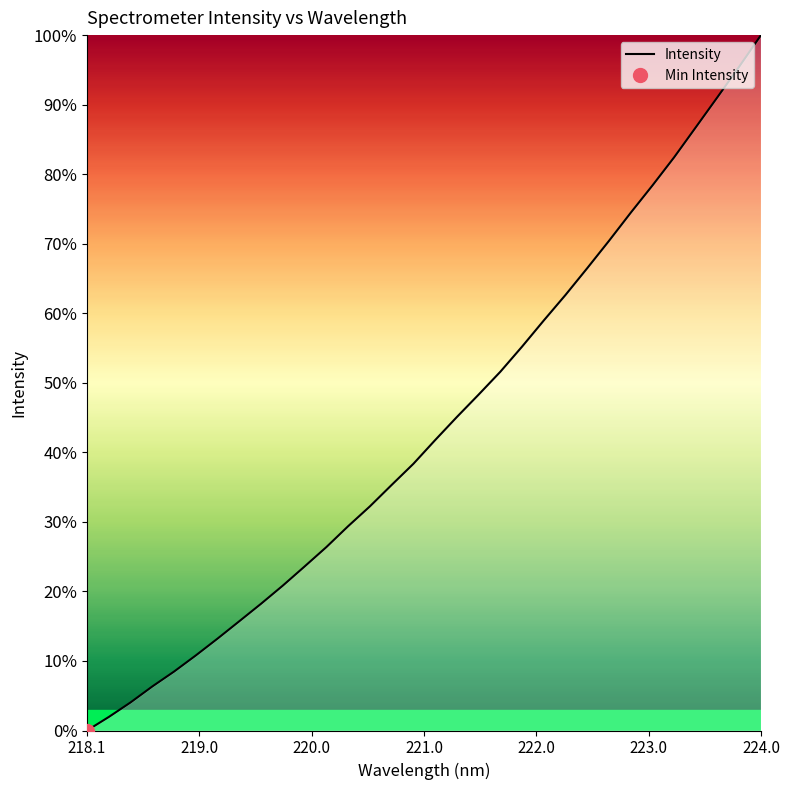

How many distinct data groups are displayed?

1